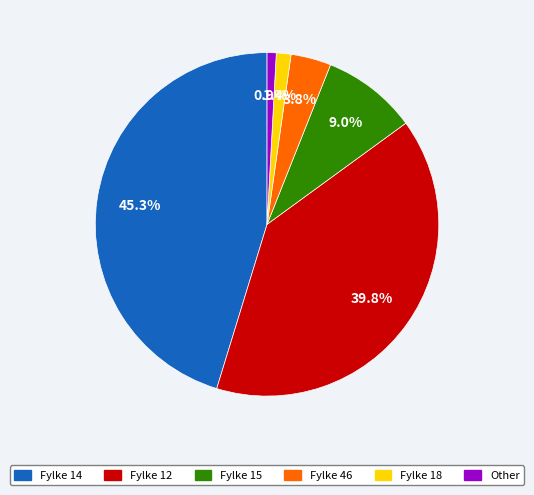

Does Fylke 12 account for over 50% of the chart?

No